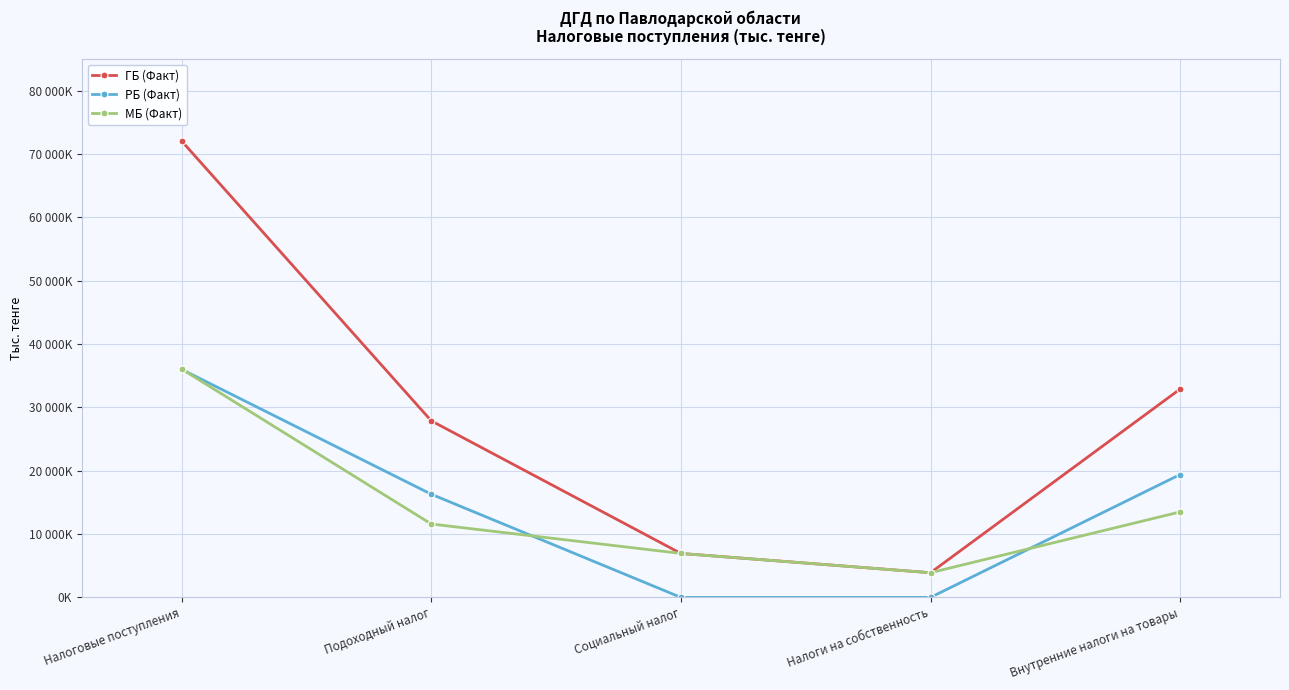

What position from the right is Социальный налог?

3